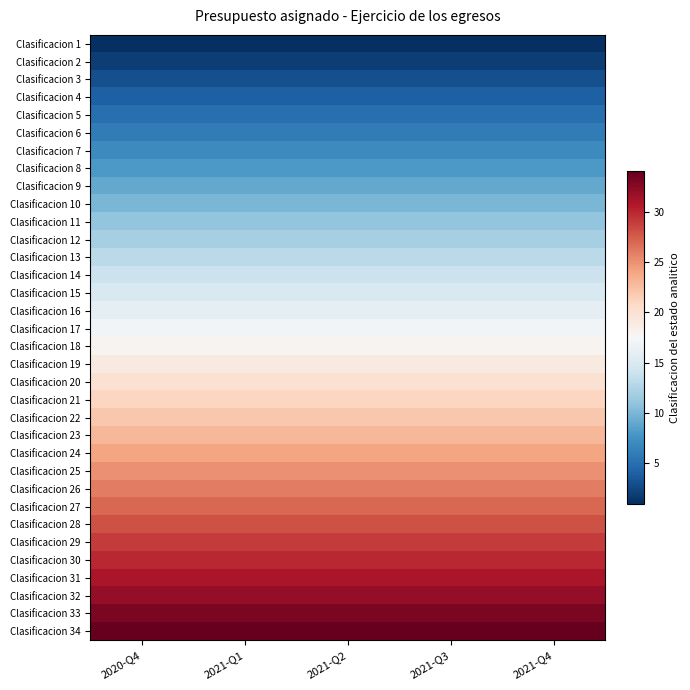

What is the spread (max minus min) of values at 2021-Q4?

33